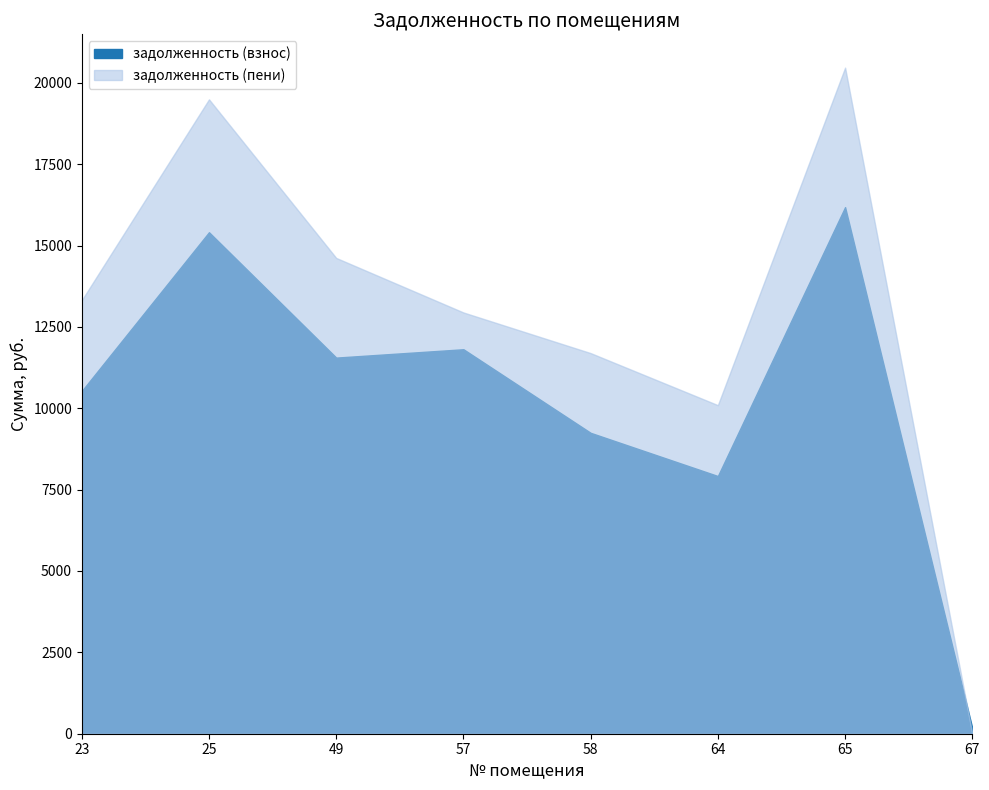

Which category has the highest value across all series?

65